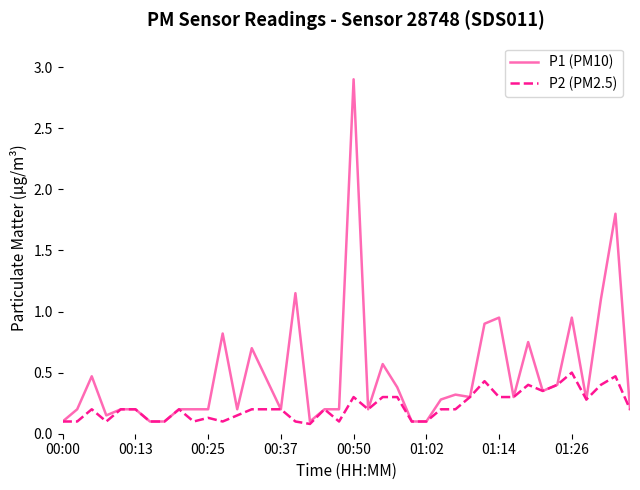

Rank the series by their maximum value, from highest to lowest.

P1 (PM10), P2 (PM2.5)